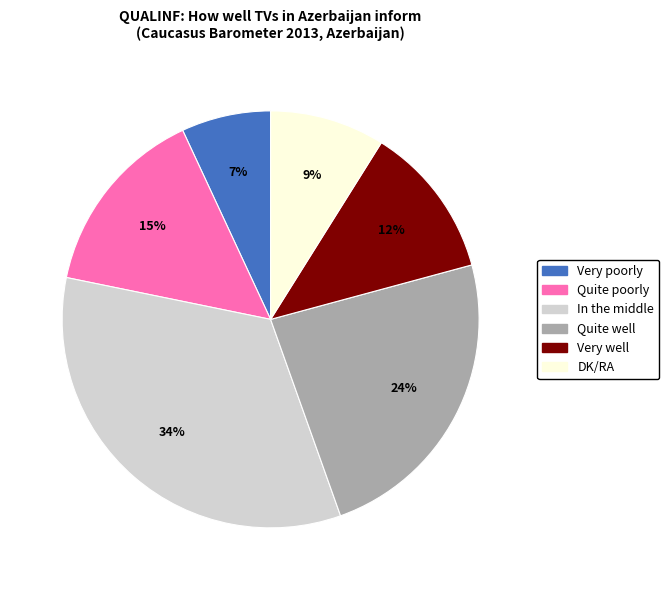

What is the smallest slice in the pie chart?

Very poorly